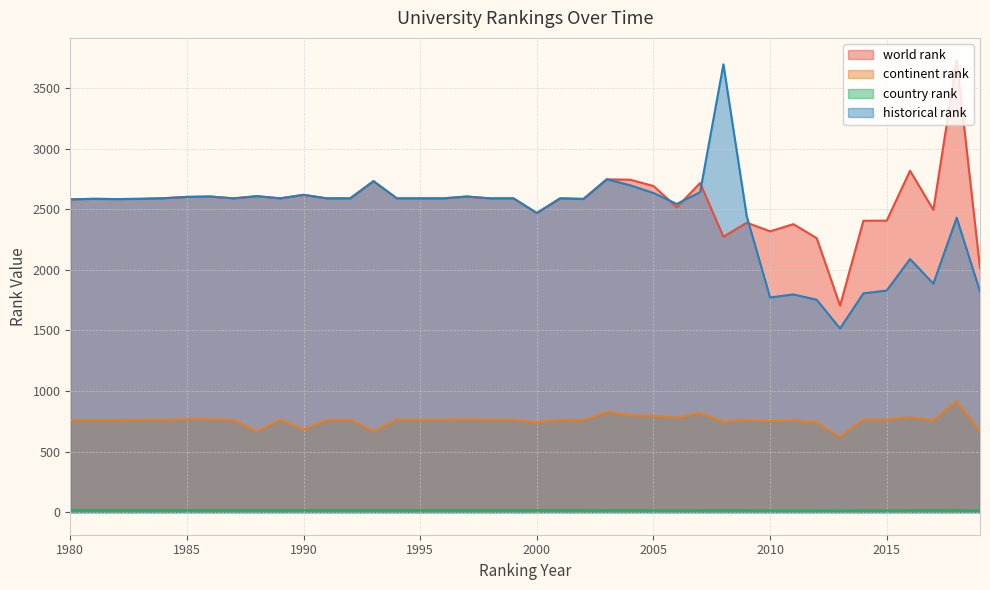

Does the chart have visible grid lines?

Yes